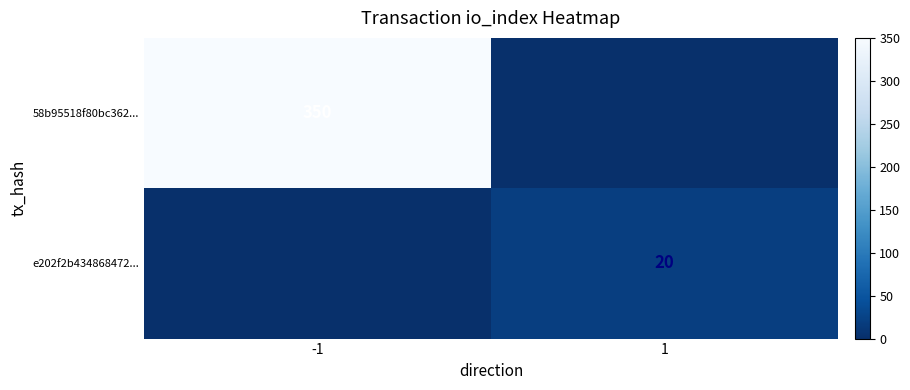

True or false: e202f2b434868472... has a value of 20 at 1.

True